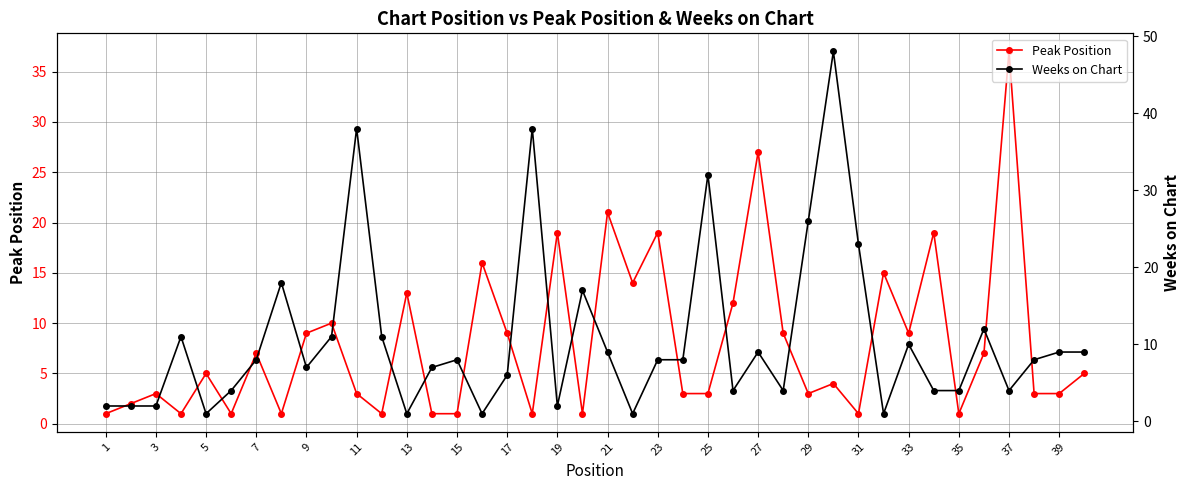

At which category does the chart reach its peak across all series?

29